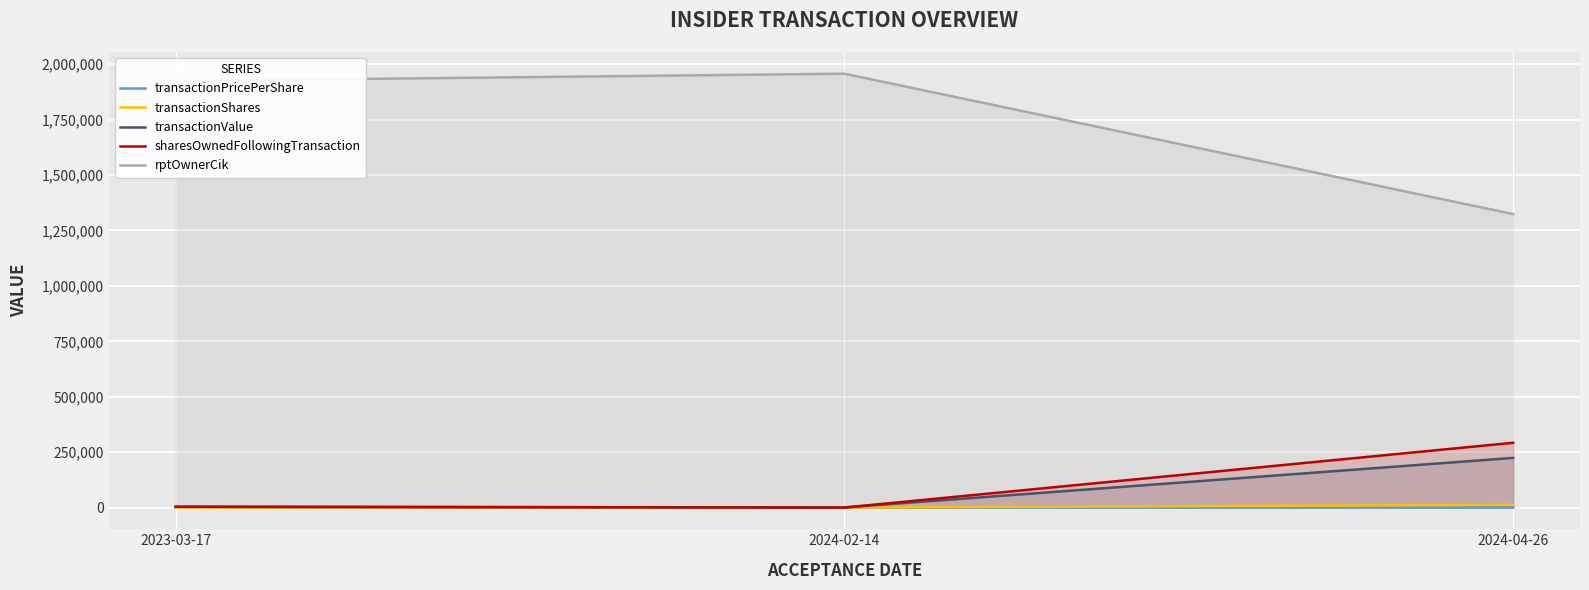

Reading left to right, list all the values displayed in this chart.

transactionPricePerShare: 18.5	16.0	17.8
transactionShares: 200.0	30.0	12600.0
transactionValue: 3705.0	480.0	224019.0
sharesOwnedFollowingTransaction: 3755.0	30.0	292325.0
rptOwnerCik: 1924632.0	1957321.0	1323979.0